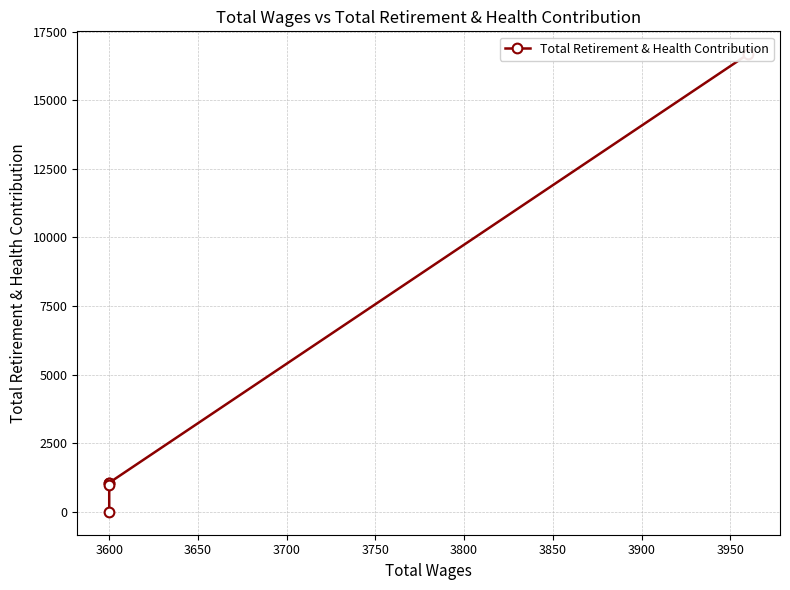

At which label is the value closest to 8338?

3600